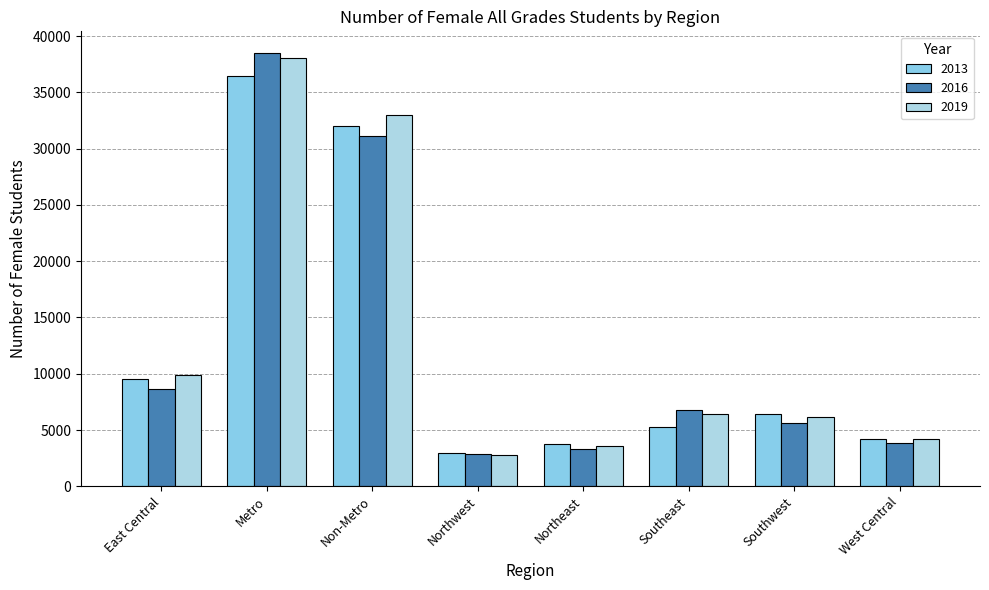

What is the difference between the maximum and second lowest values in the 2019 series?

34507